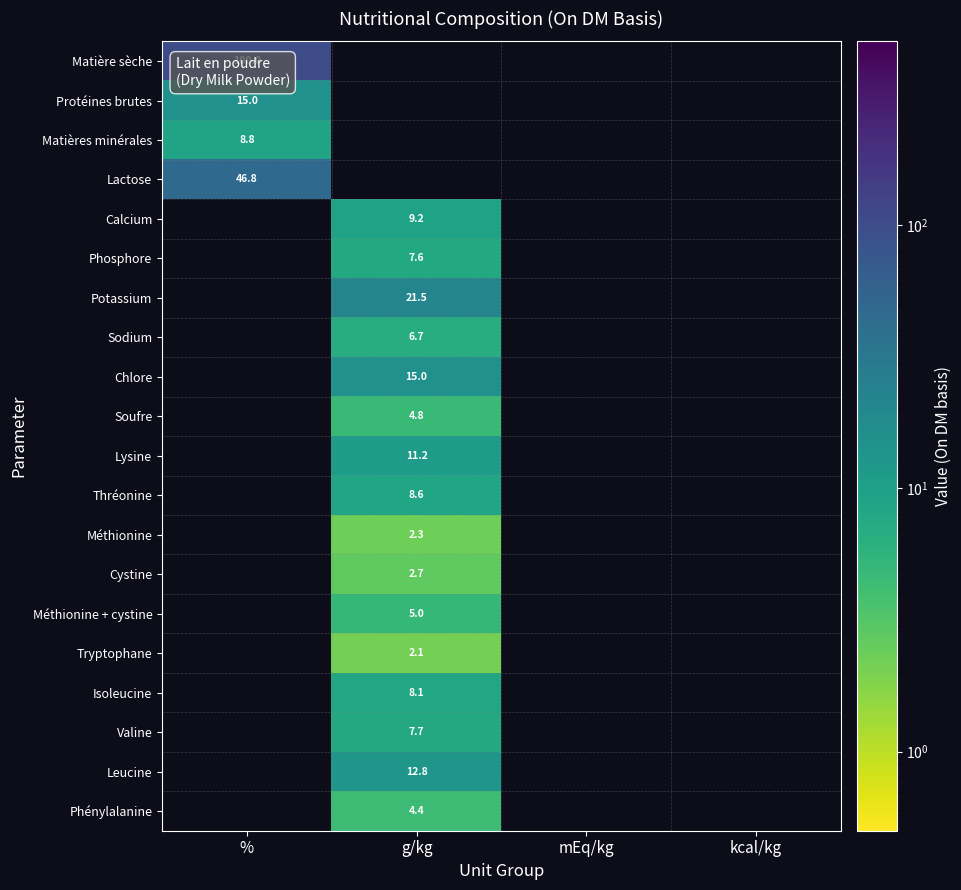

Is it true that Phosphore equals 11.0 at g/kg?

False